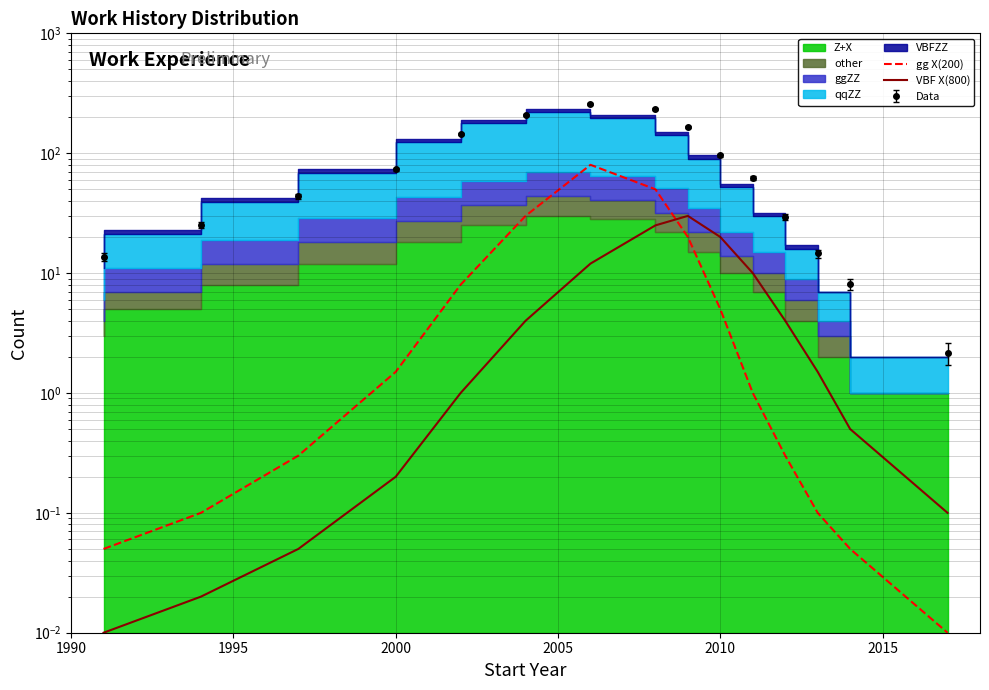

How many lines are shown in the chart?

2